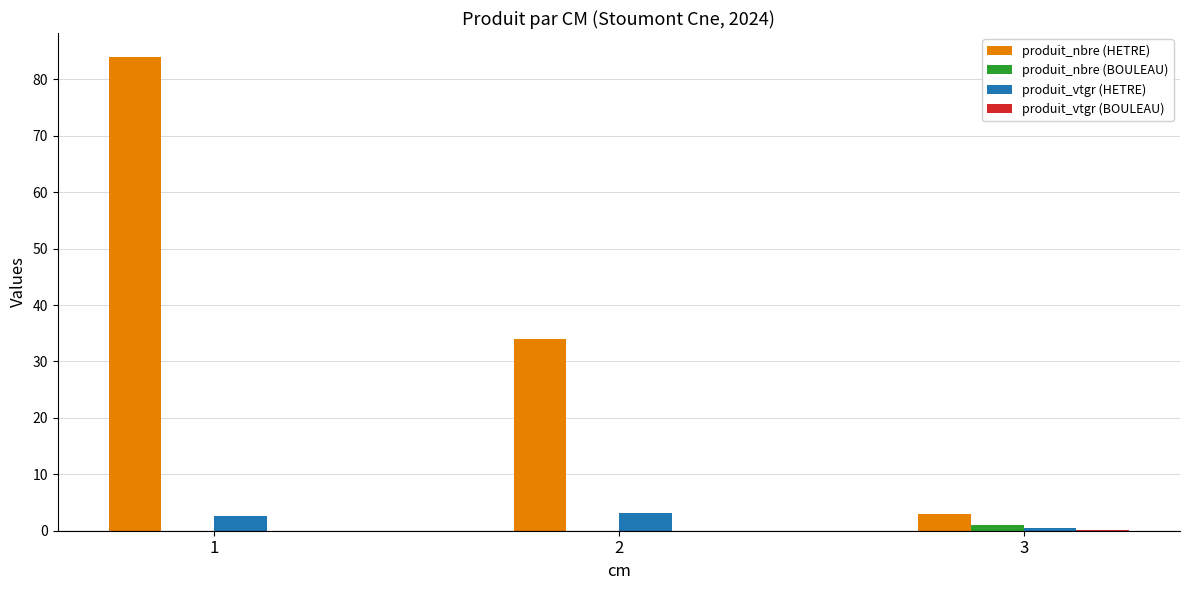

Between 1 and 3, which series saw the biggest shift?

produit_nbre (HETRE)